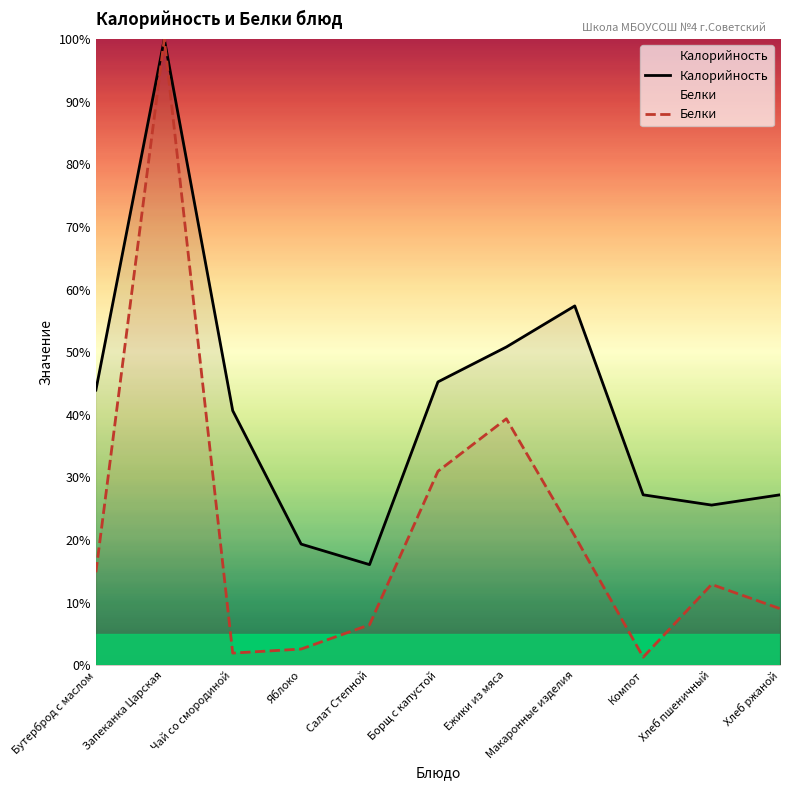

Where does the Белки series first go above 12?

Бутерброд с маслом